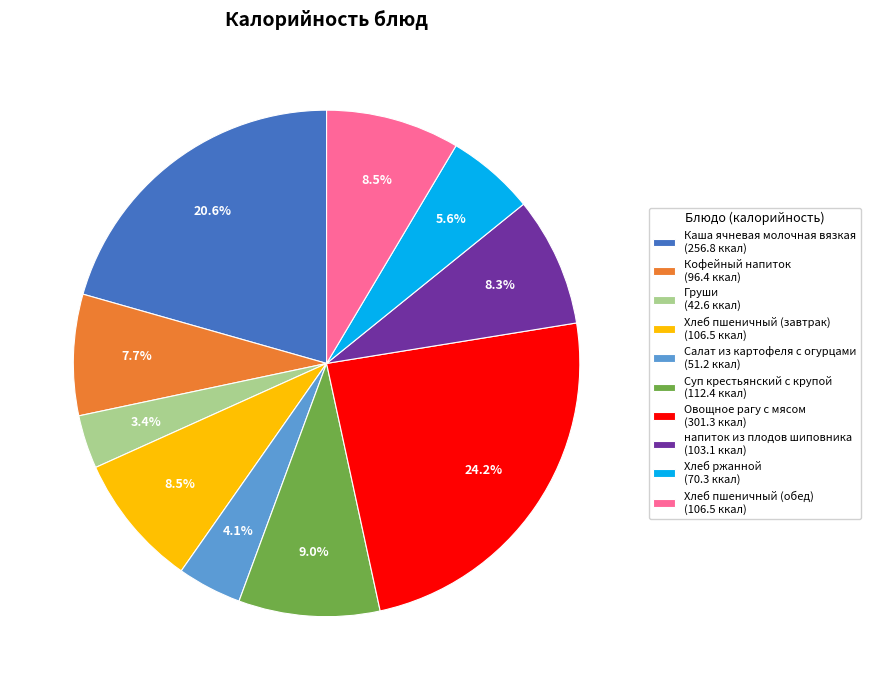

Between Хлеб пшеничный (обед) and Кофейный напиток, which is larger?

Хлеб пшеничный (обед)